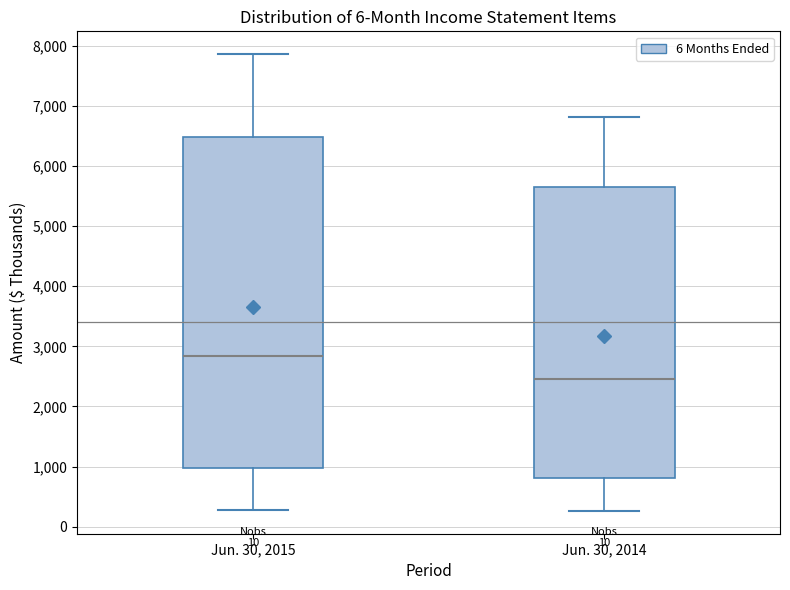

Where does the lower whisker of the box for Jun. 30, 2014 end on the y-axis? The values are not printed on the chart, so give them approximately, as read against the axis.

300